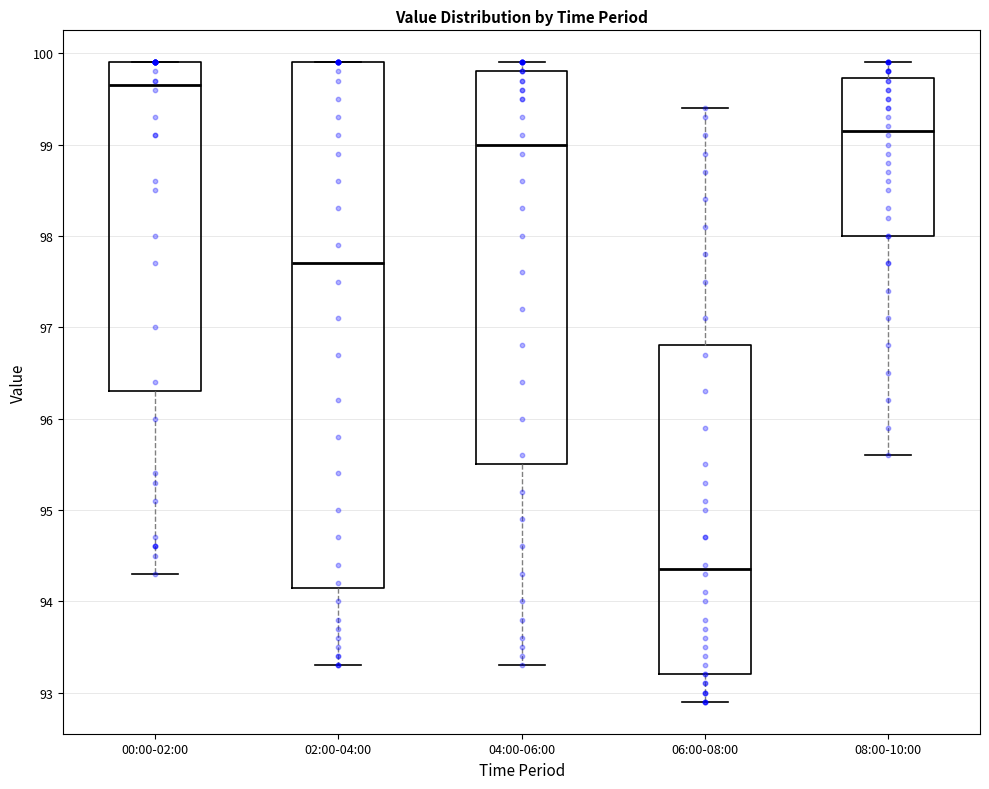

Where does the median line of the box for 02:00-04:00 sit on the y-axis? The values are not printed on the chart, so give them approximately, as read against the axis.

97.7